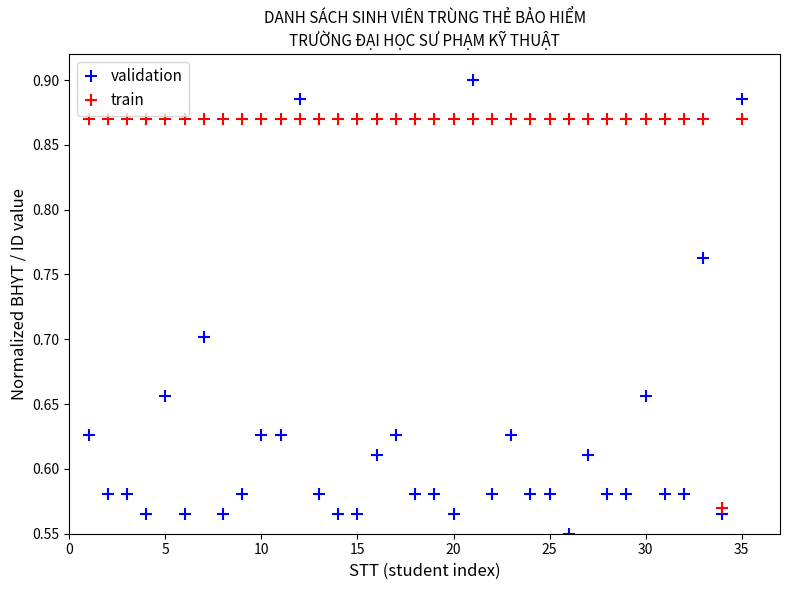

Which series contains the lowest Y value?

validation